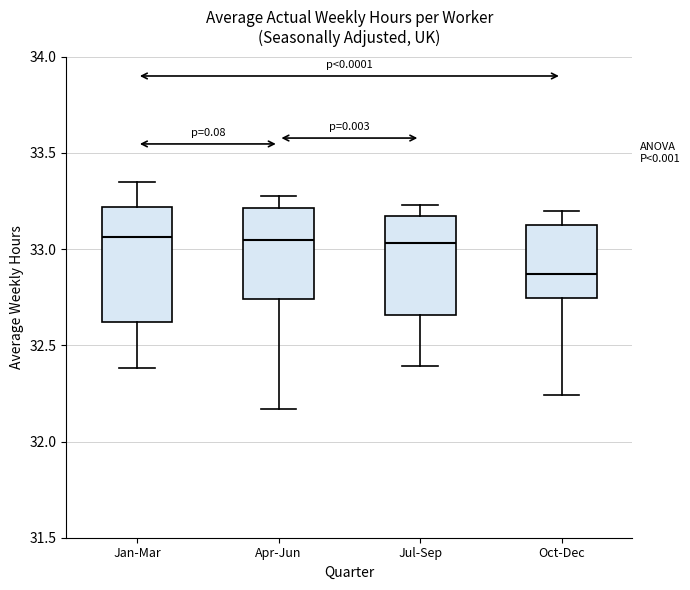

Comparing the boxes themselves (not the whiskers), which one is the tallest?

Jan-Mar